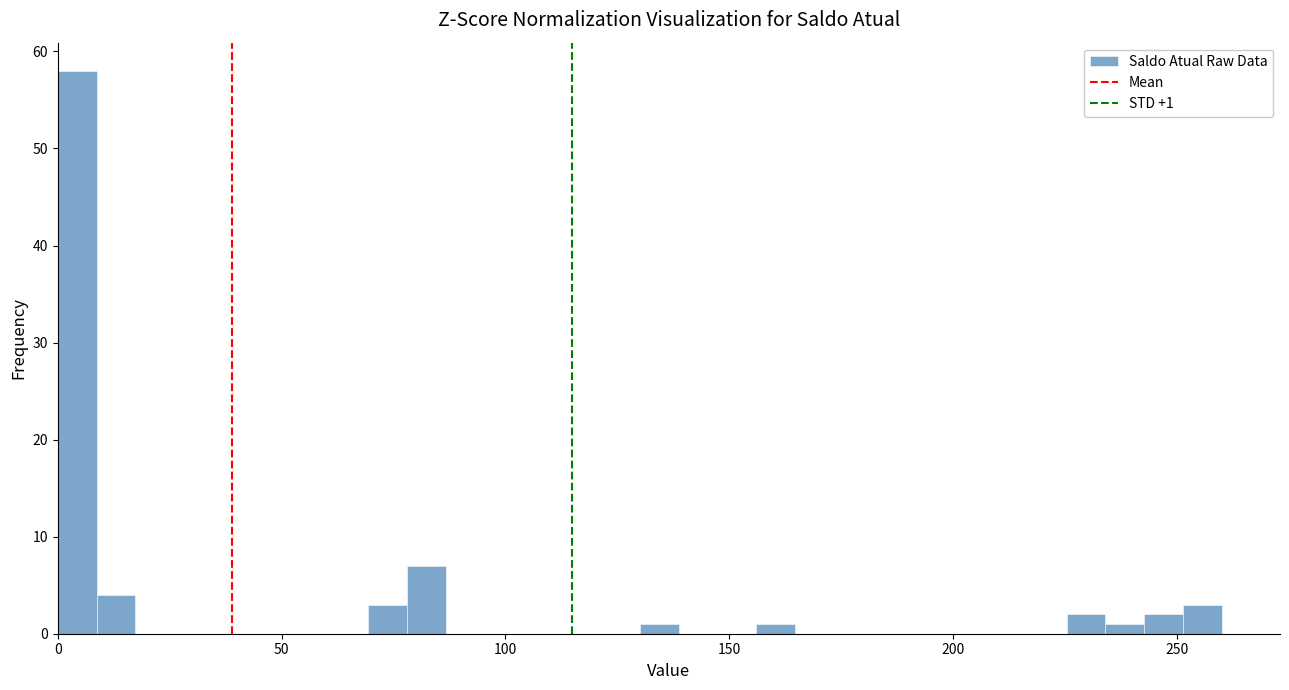

Around what value on the x-axis is the tallest bar? Give the approximate position of its centre, as read against the axis.

5